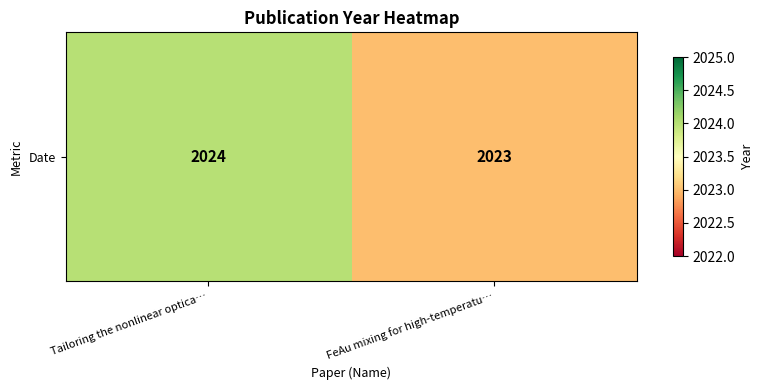

Reading left to right, what are all the values shown in this chart?

2024	2023